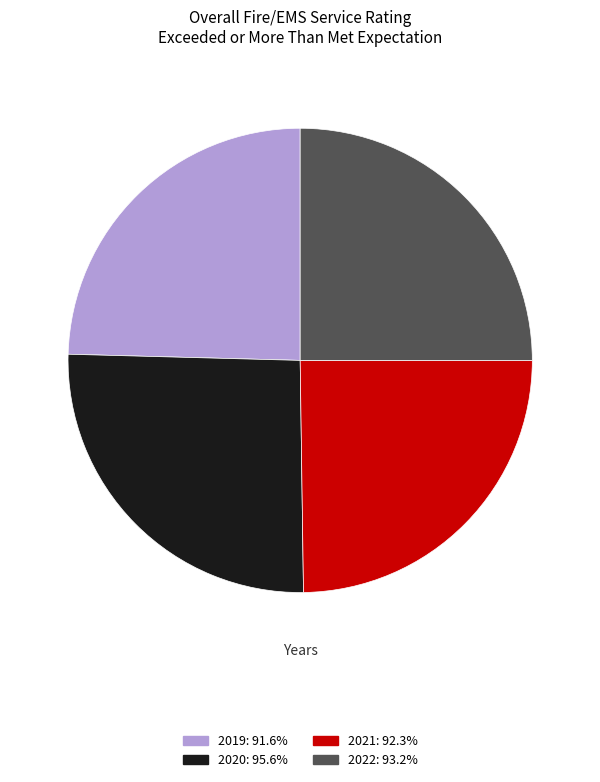

What is the ratio of the value at 2022 to the value at 2021?

1.0